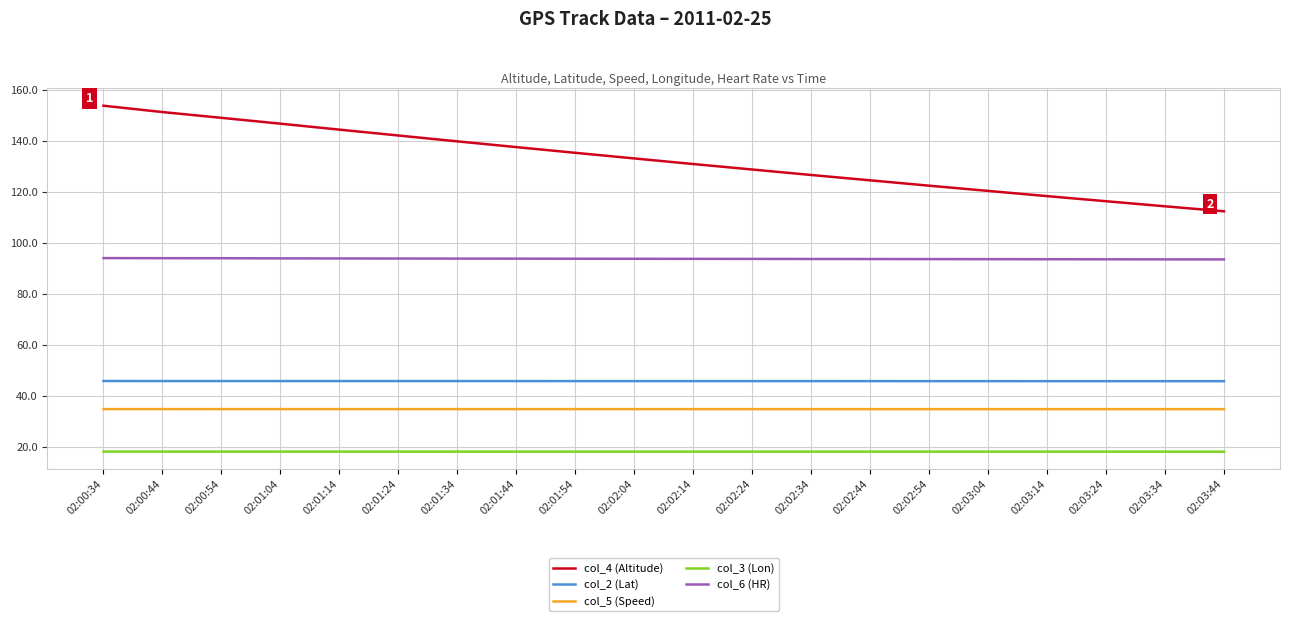

Is the value of col_6 (HR) at 02:01:34 greater than the value of col_4 (Altitude) at 02:03:34?

No